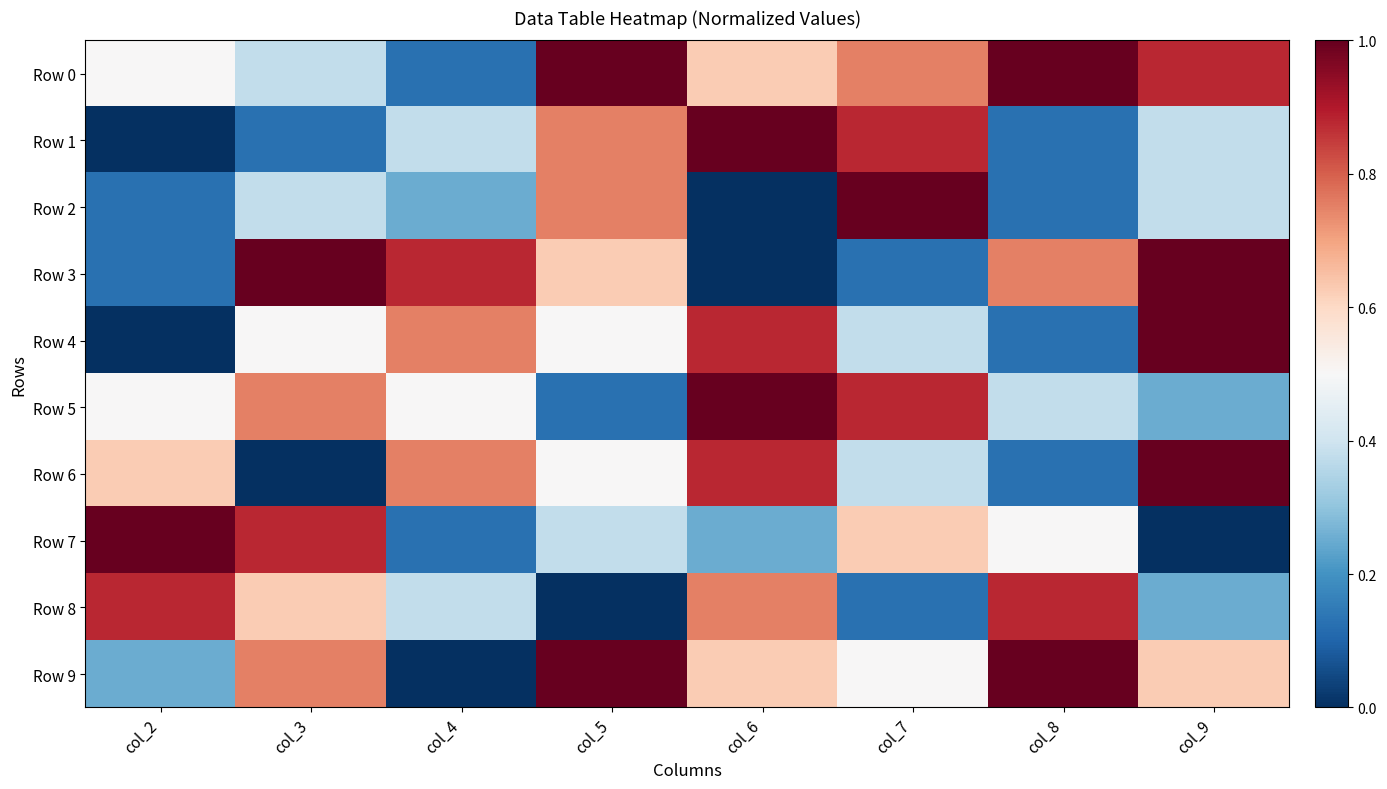

Reading left to right, list all the values displayed in this chart.

Row 0: col_2=0.5	col_3=0.4	col_4=0.1	col_5=1.0	col_6=0.6	col_7=0.8	col_8=1.0	col_9=0.9
Row 1: col_2=0.0	col_3=0.1	col_4=0.4	col_5=0.8	col_6=1.0	col_7=0.9	col_8=0.1	col_9=0.4
Row 2: col_2=0.1	col_3=0.4	col_4=0.2	col_5=0.8	col_6=0.0	col_7=1.0	col_8=0.1	col_9=0.4
Row 3: col_2=0.1	col_3=1.0	col_4=0.9	col_5=0.6	col_6=0.0	col_7=0.1	col_8=0.8	col_9=1.0
Row 4: col_2=0.0	col_3=0.5	col_4=0.8	col_5=0.5	col_6=0.9	col_7=0.4	col_8=0.1	col_9=1.0
Row 5: col_2=0.5	col_3=0.8	col_4=0.5	col_5=0.1	col_6=1.0	col_7=0.9	col_8=0.4	col_9=0.2
Row 6: col_2=0.6	col_3=0.0	col_4=0.8	col_5=0.5	col_6=0.9	col_7=0.4	col_8=0.1	col_9=1.0
Row 7: col_2=1.0	col_3=0.9	col_4=0.1	col_5=0.4	col_6=0.2	col_7=0.6	col_8=0.5	col_9=0.0
Row 8: col_2=0.9	col_3=0.6	col_4=0.4	col_5=0.0	col_6=0.8	col_7=0.1	col_8=0.9	col_9=0.2
Row 9: col_2=0.2	col_3=0.8	col_4=0.0	col_5=1.0	col_6=0.6	col_7=0.5	col_8=1.0	col_9=0.6